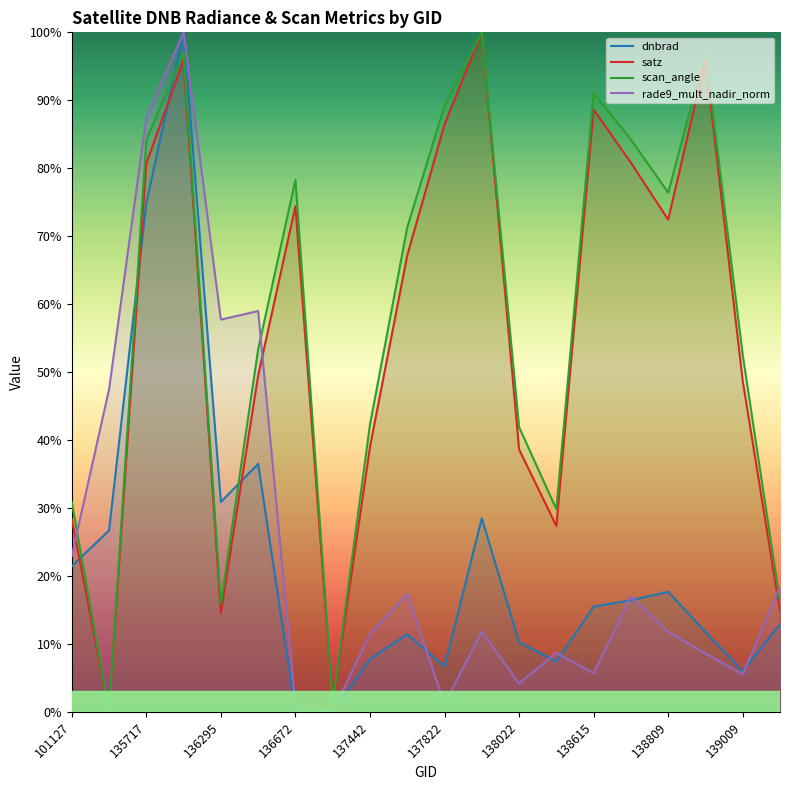

Which series ends up on top after the final intersection of dnbrad and scan_angle?

scan_angle